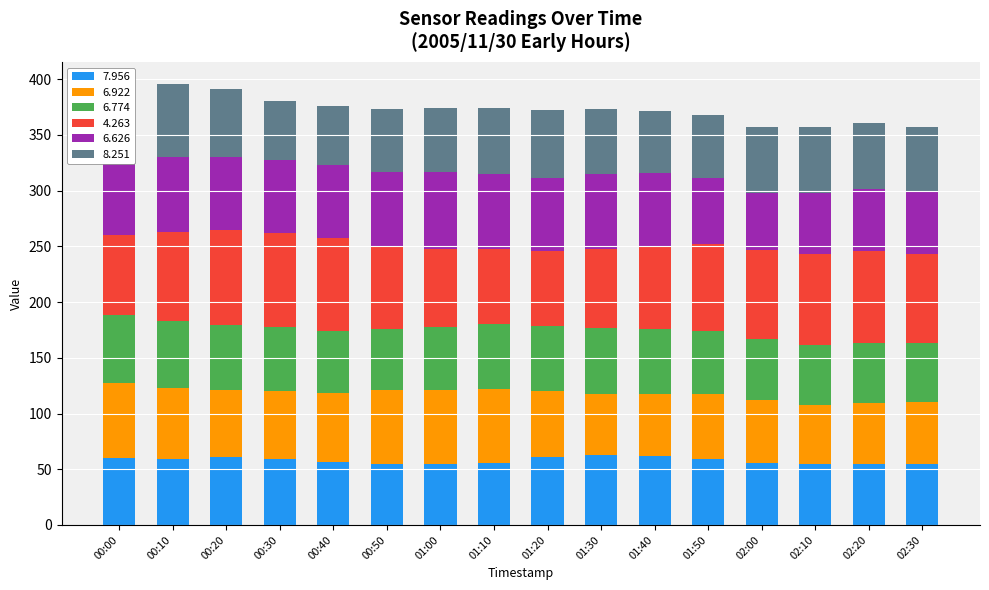

What is the sum of all 7.956 values?

925.9